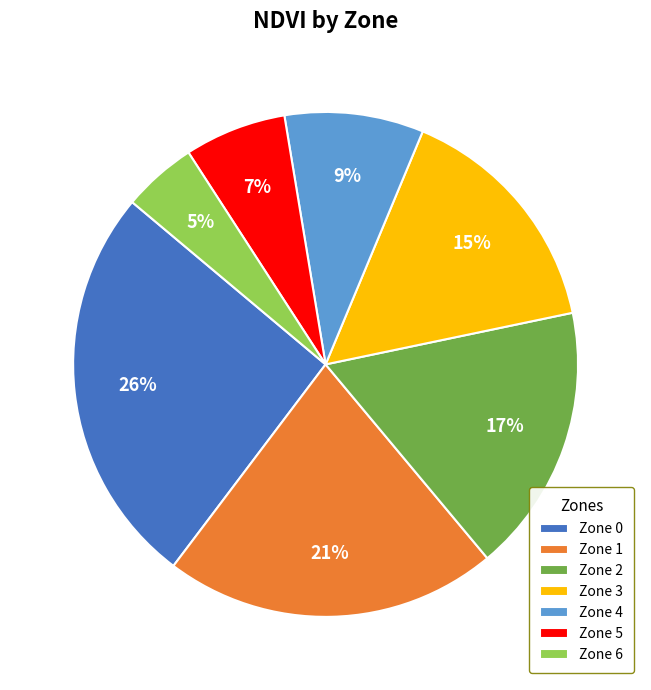

Is the sum of Zone 0 and Zone 1 greater than half?

No